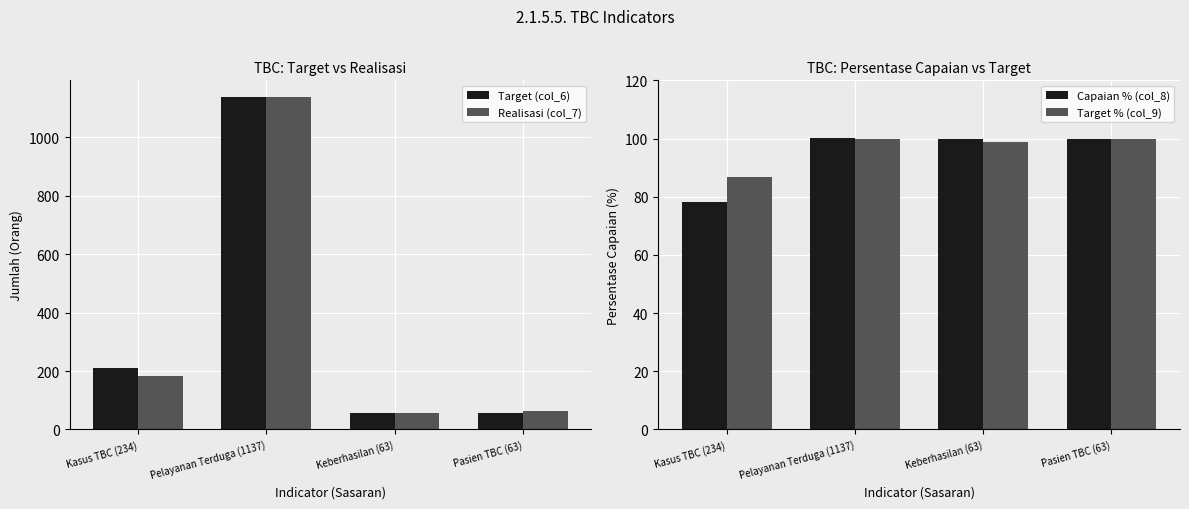

What is the approximate value of Target (col_6) at Kasus TBC (234)?

210.6